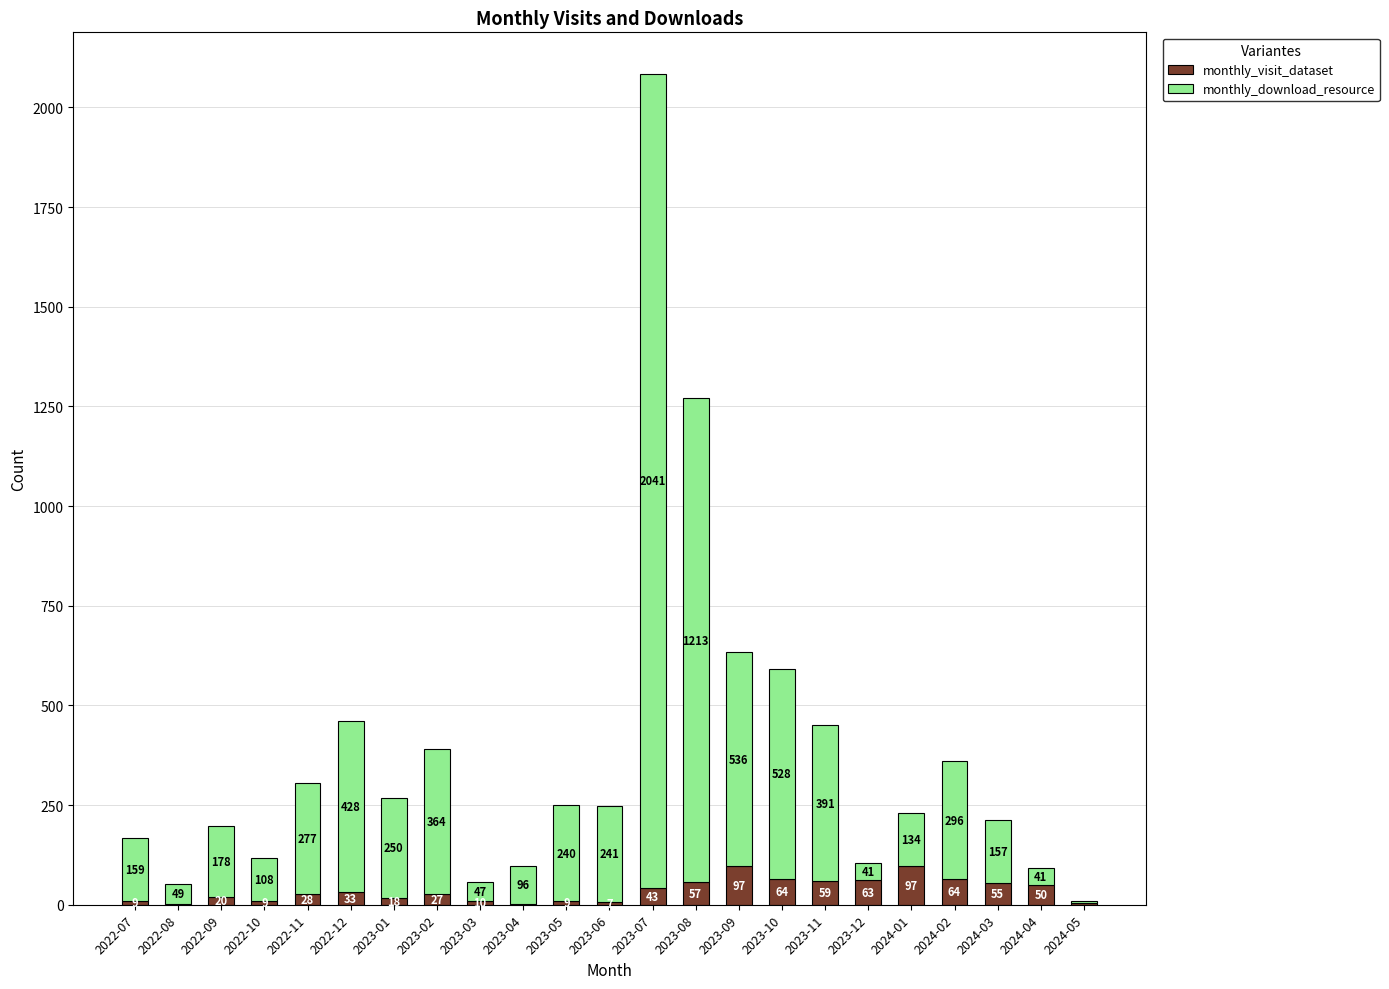

Are the bars grouped side by side (vs. stacked)?

No